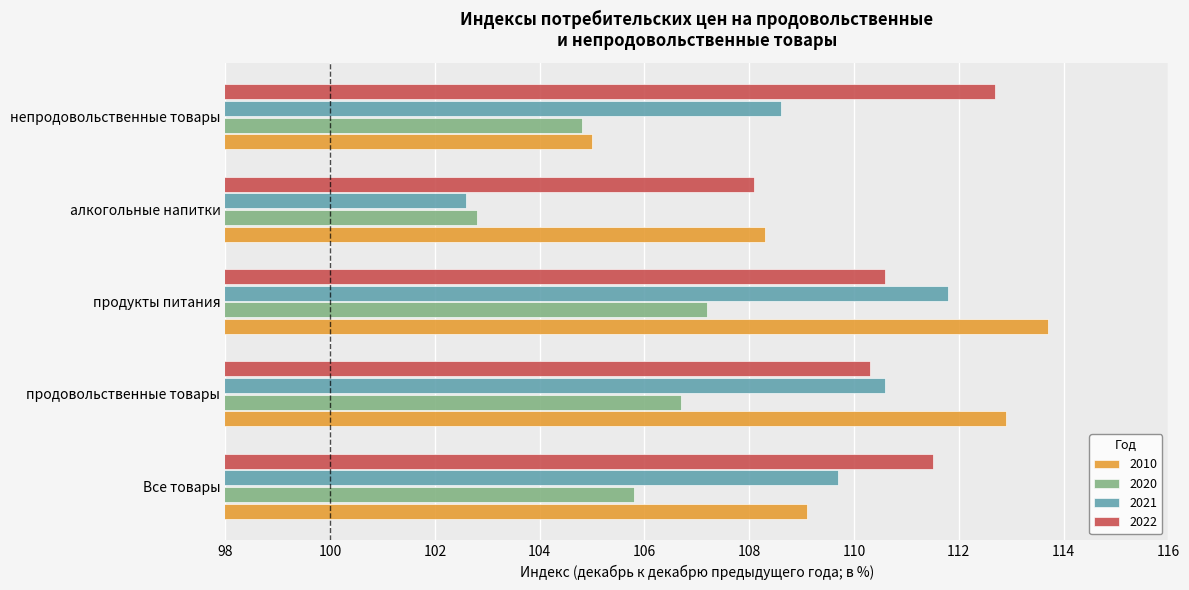

What is the spread (max minus min) of values at продовольственные товары?

6.2